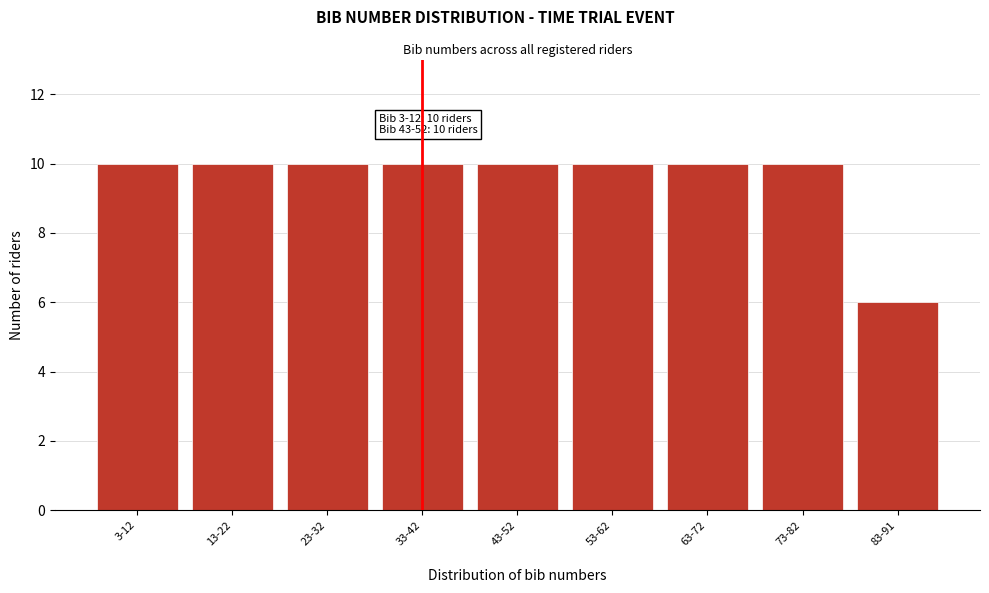

Reading left to right, what are all the values shown in this chart?

3-12=10	13-22=10	23-32=10	33-42=10	43-52=10	53-62=10	63-72=10	73-82=10	83-91=6